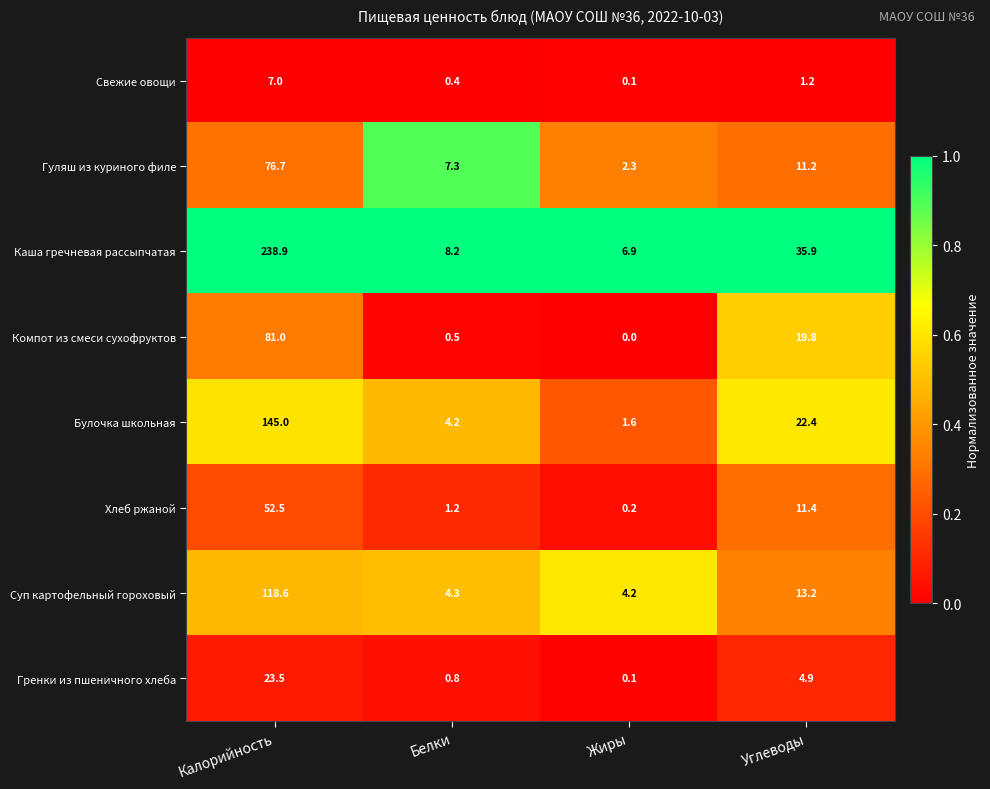

What is the sum of all Свежие овощи values?

8.7